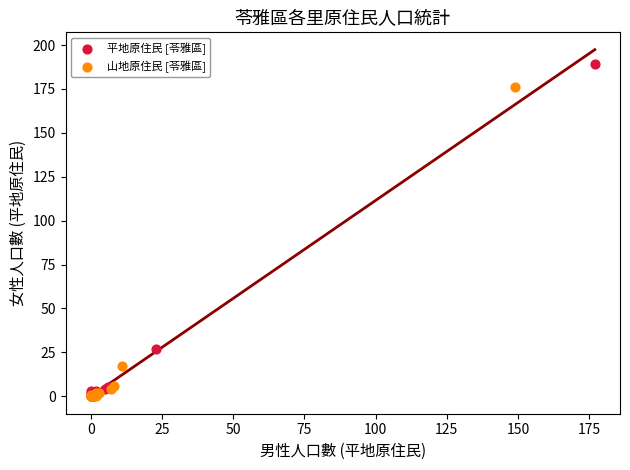

Which series reaches the maximum Y coordinate?

平地原住民 [苓雅區]